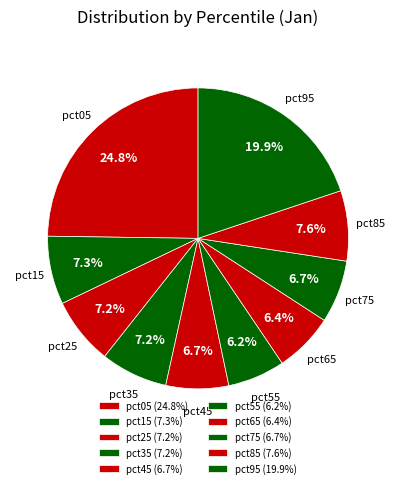

How many segments does this pie chart have?

10